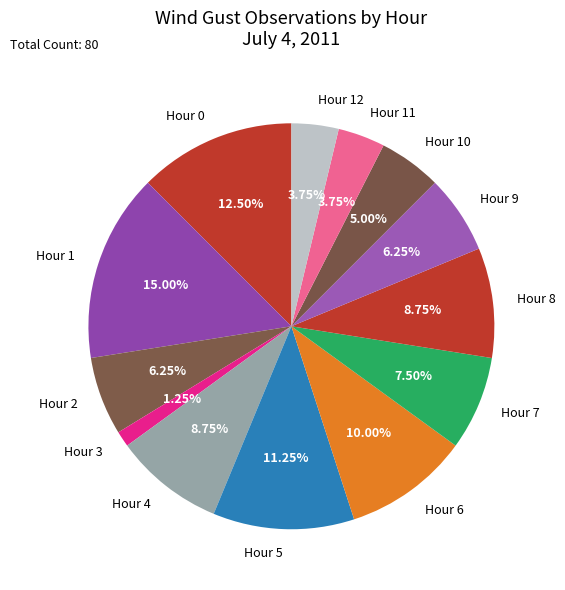

Which slice is the smallest?

Hour 3